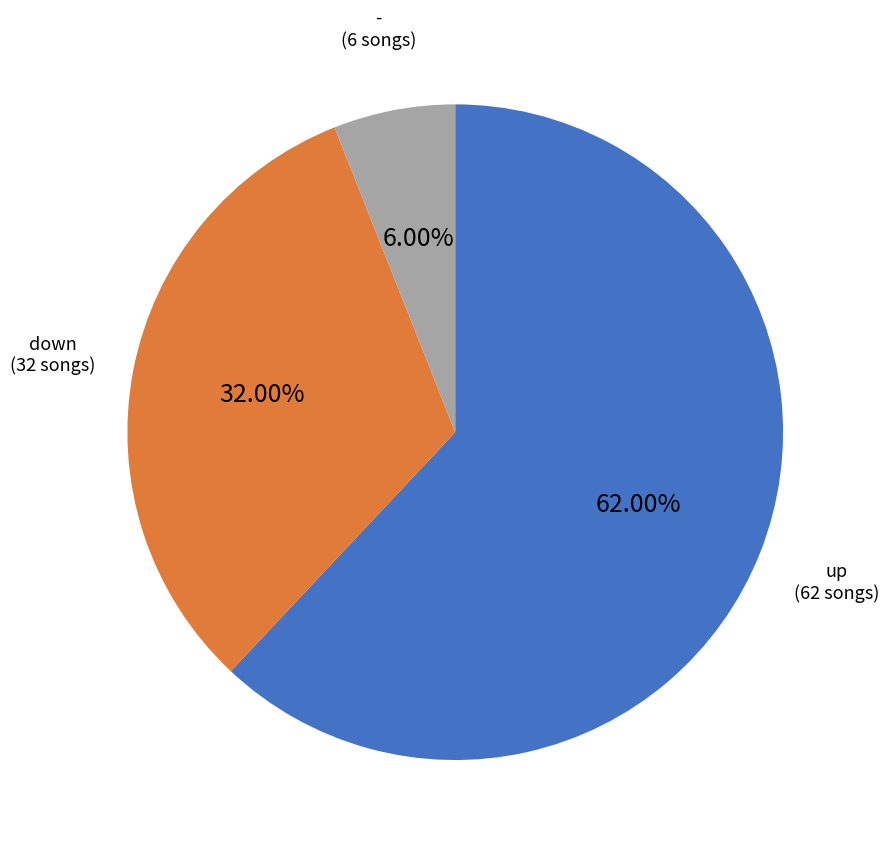

Count the number of slices in the pie.

3